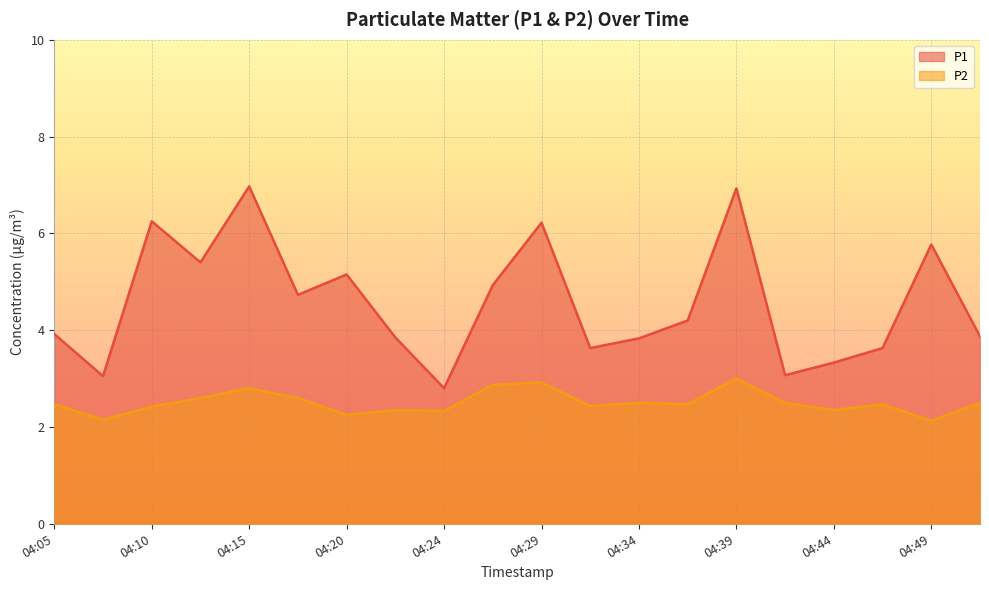

The P1 series shows 1.6 at 04:42. True or false?

False